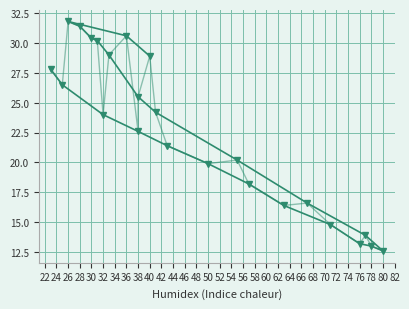

What is the difference between the second highest and minimum values in the Temperature (C) series?

18.8